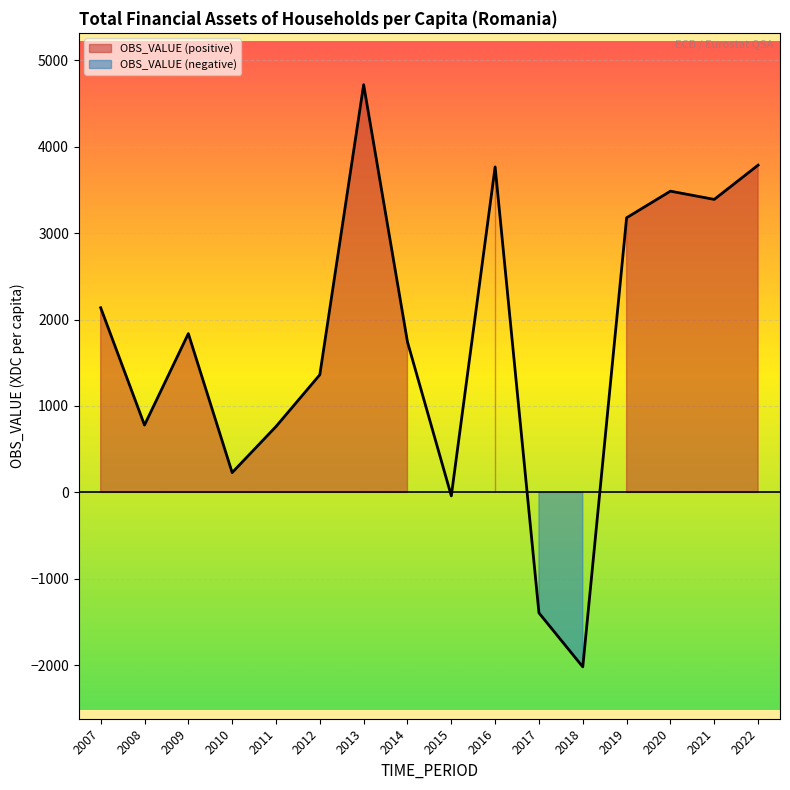

How many interior local peaks (higher than both neighbors) does the data have?

4